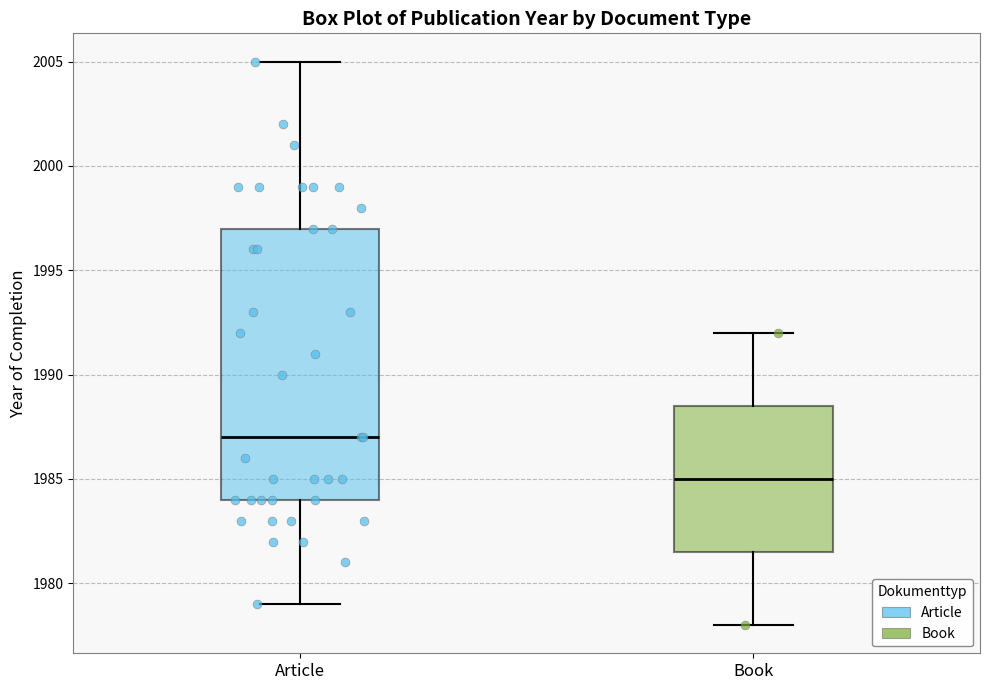

Reading left to right, transcribe this box plot: for each box, give where its median line is, the range the box spans, and where its two whiskers end, as read against the y-axis. The values are not printed on the chart, so give them approximately, as read against the axis.

Article: median 1987.0, box 1984.0 to 1997.0, whiskers 1979.0 to 2005.0
Book: median 1985.0, box 1981.5 to 1988.5, whiskers 1978.0 to 1992.0